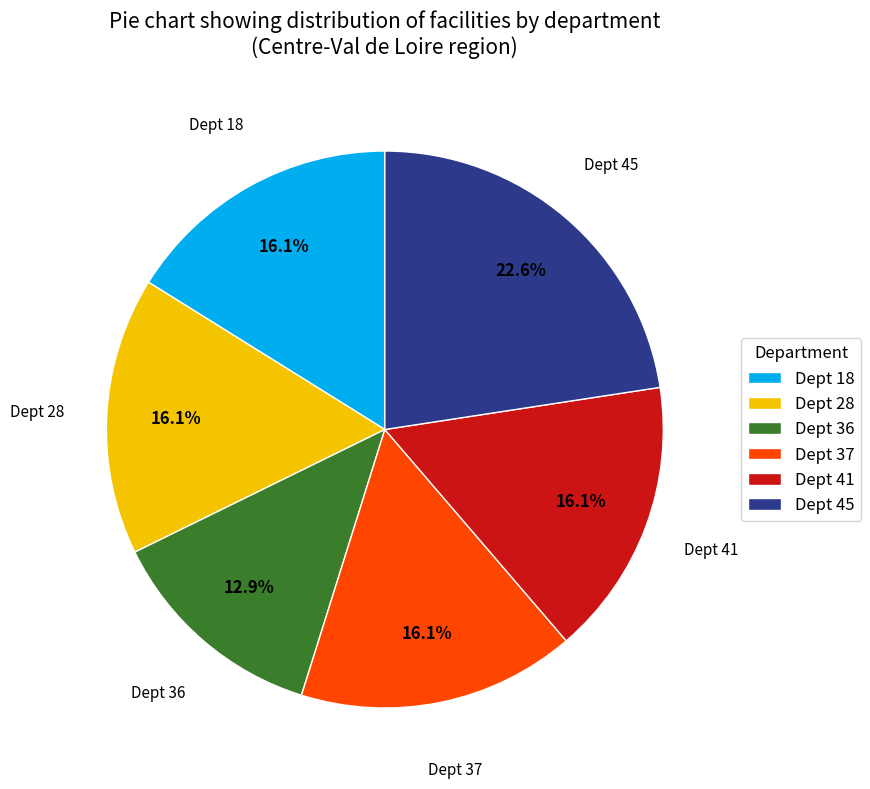

Is there any slice that represents more than half of the pie?

No